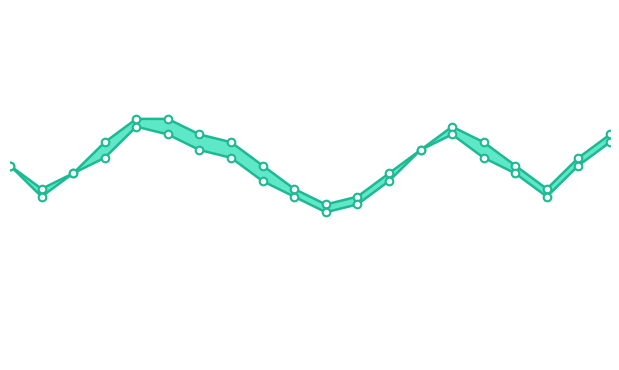

What is the ratio of the value at 4 to the value at 19?

1.1